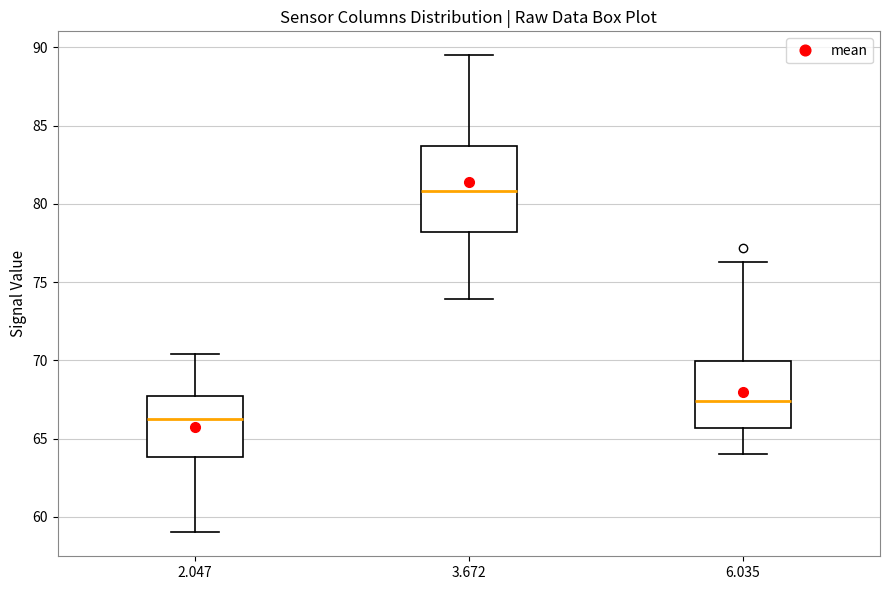

Which box has the lowest median line?

2.047